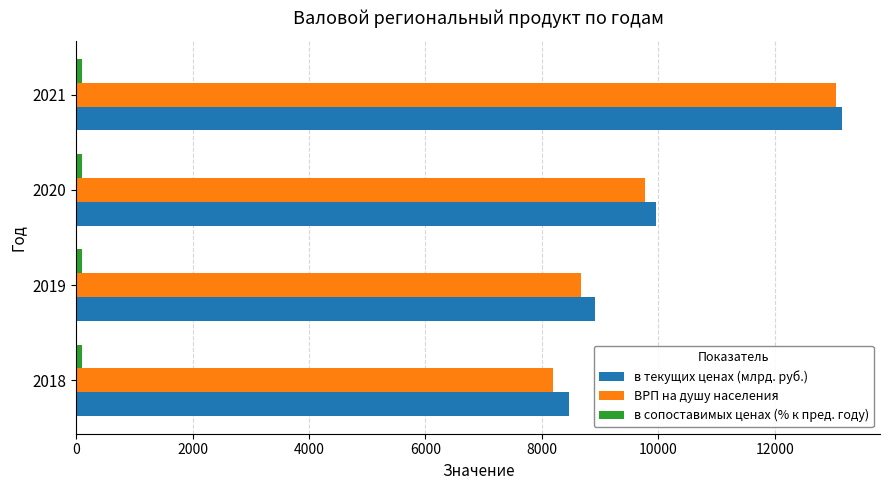

Which series has the largest range (max minus min)?

ВРП на душу населения